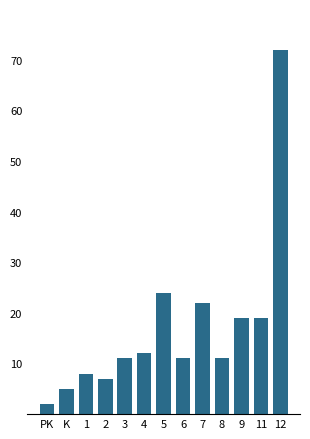

Reading left to right, extract all data points from this chart.

PK=2	K=5	1=8	2=7	3=11	4=12	5=24	6=11	7=22	8=11	9=19	11=19	12=72